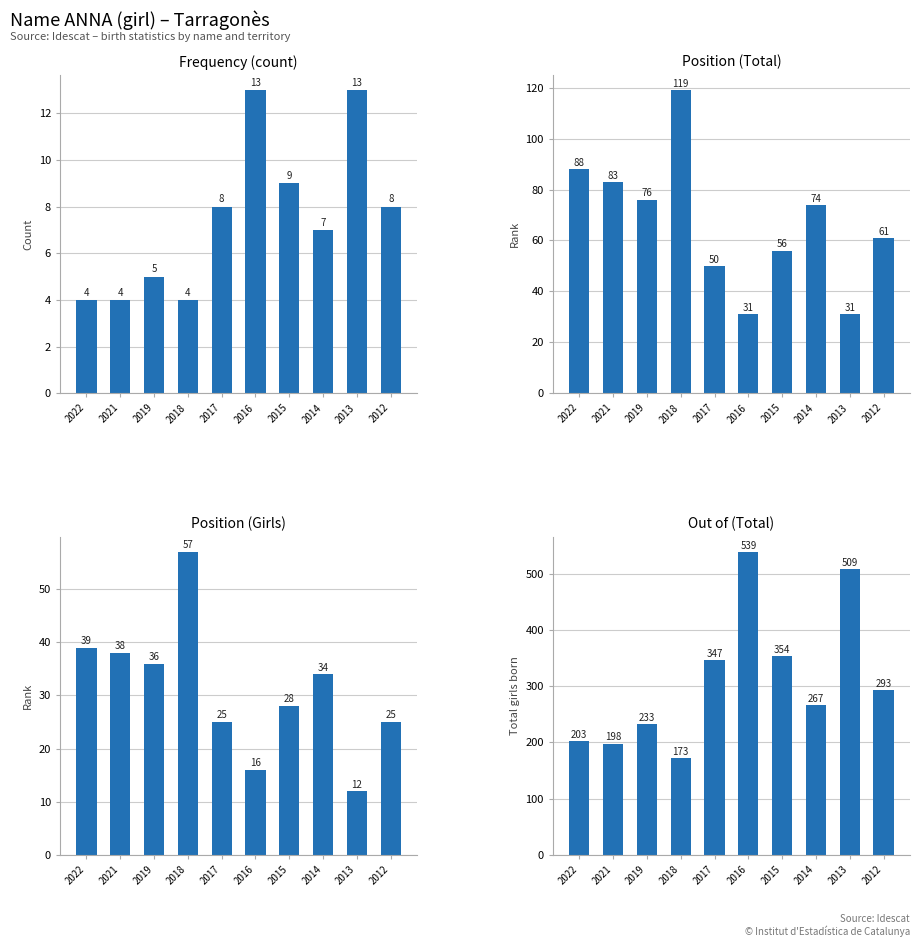

What is the difference between the highest and lowest values at 2016?

526